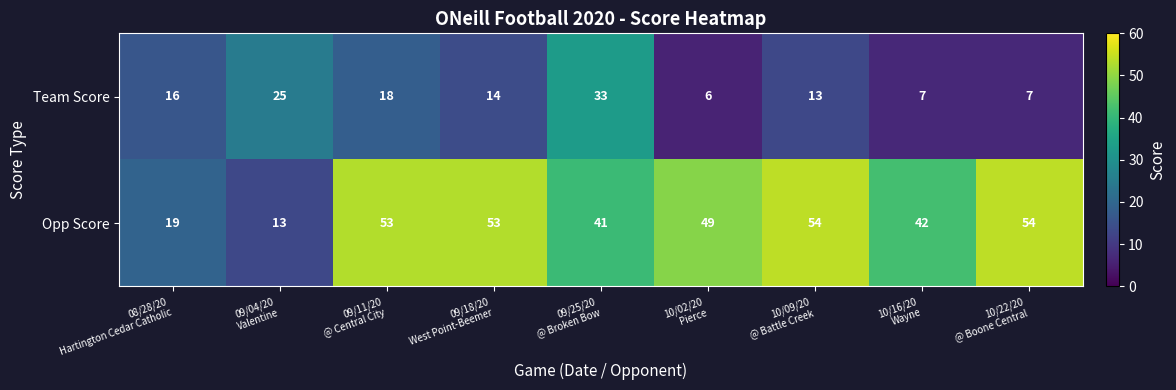

Reading left to right, transcribe all the data shown in this chart.

Team Score: 16	25	18	14	33	6	13	7	7
Opp Score: 19	13	53	53	41	49	54	42	54